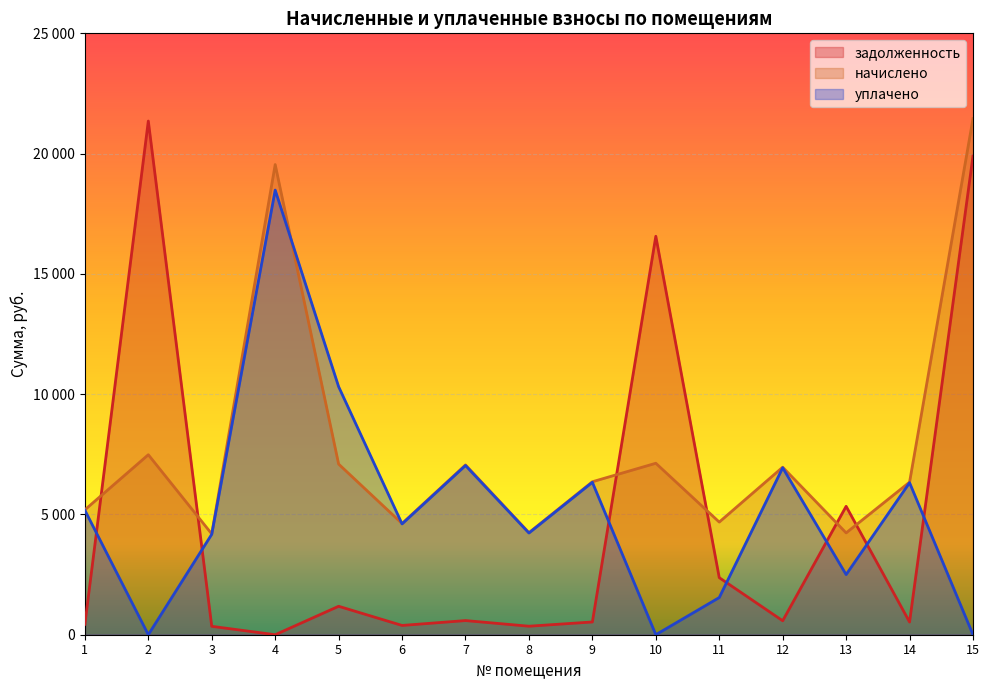

Count the number of categories in the chart.

15